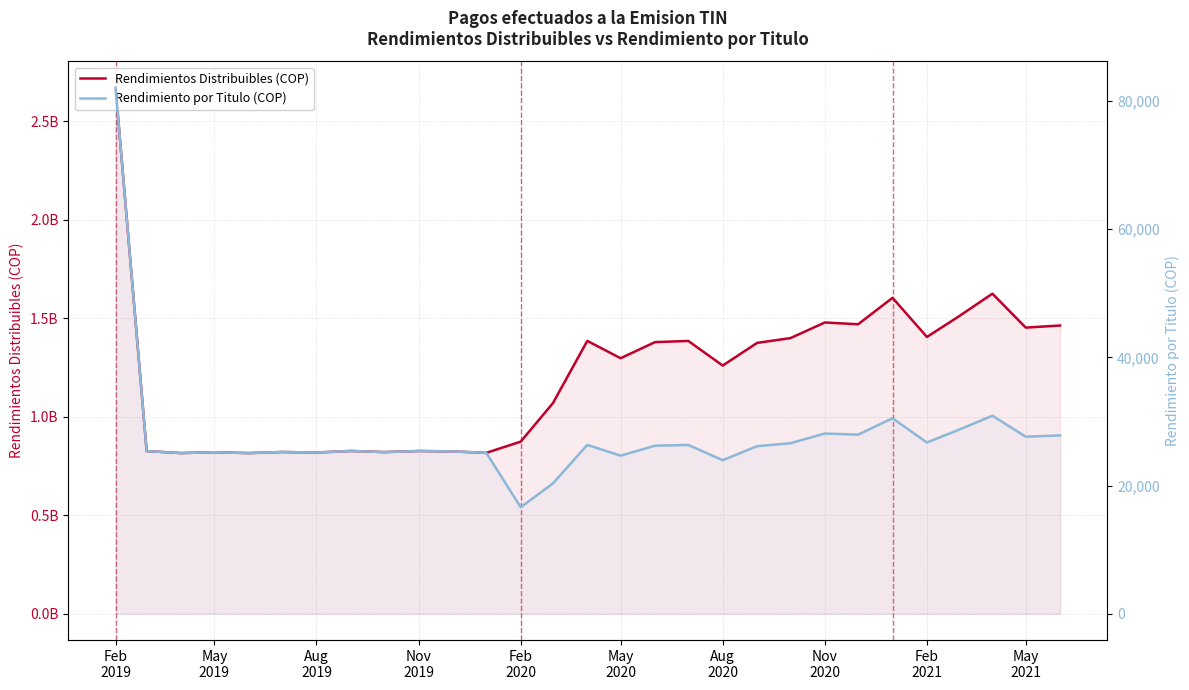

Does the chart have visible grid lines?

Yes